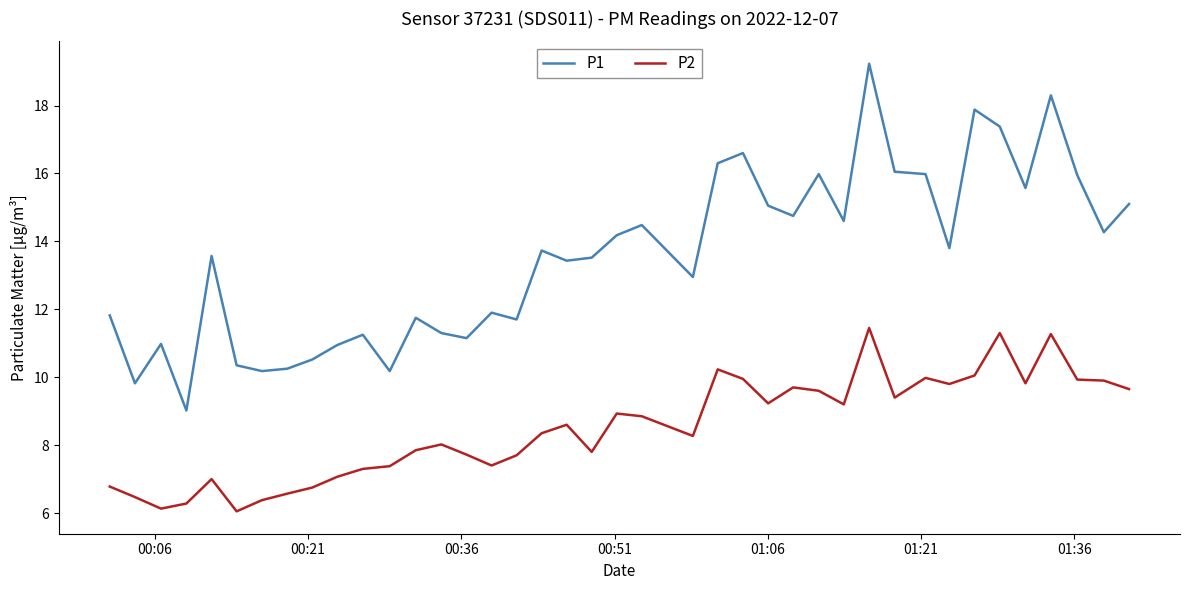

Which series has the widest spread of values?

P1